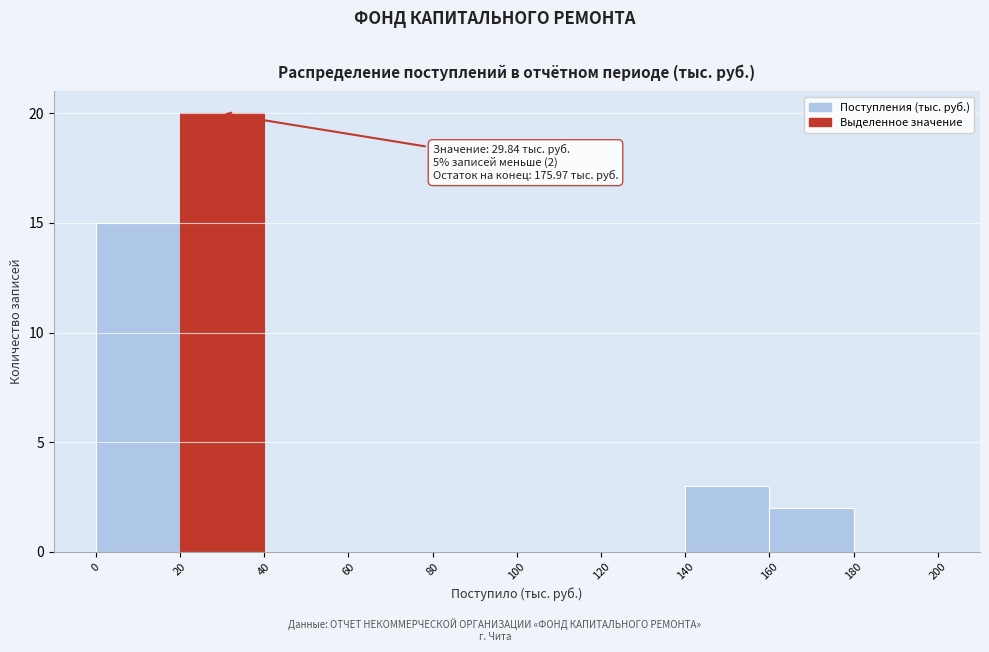

Which range on the x-axis has the tallest bar?

20 to 40